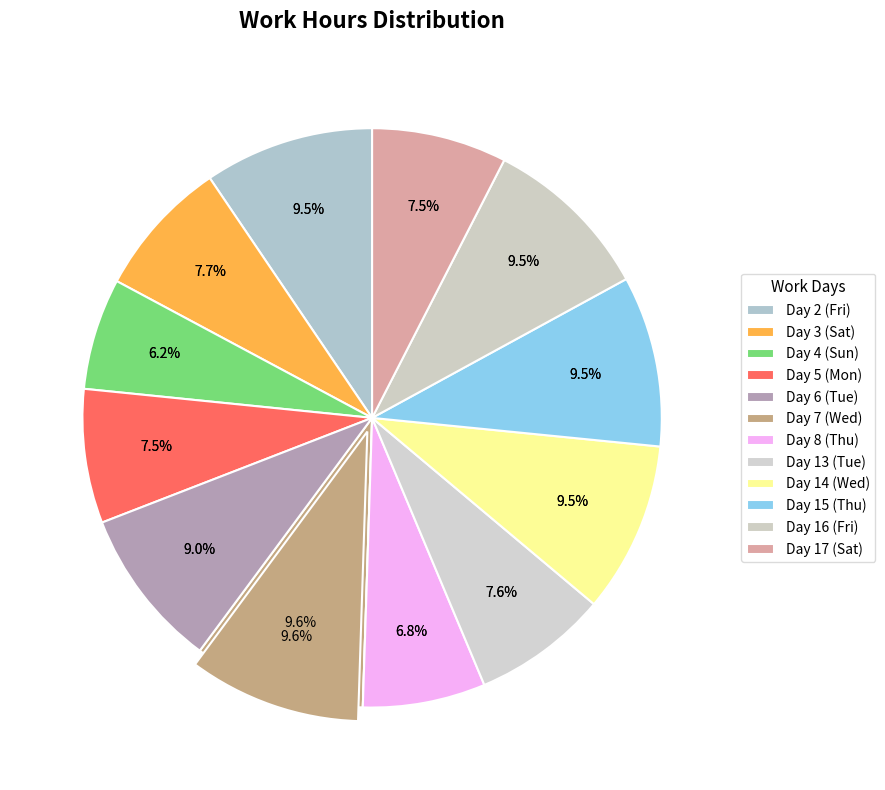

How many slices are in this pie chart?

12